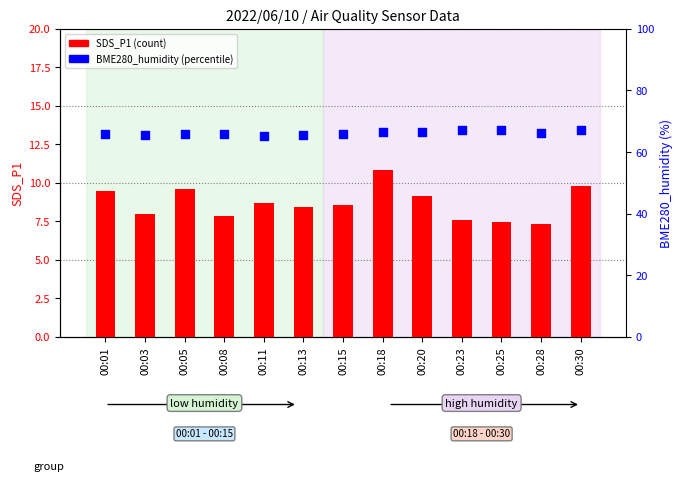

Which series reaches the maximum Y coordinate?

BME280_humidity